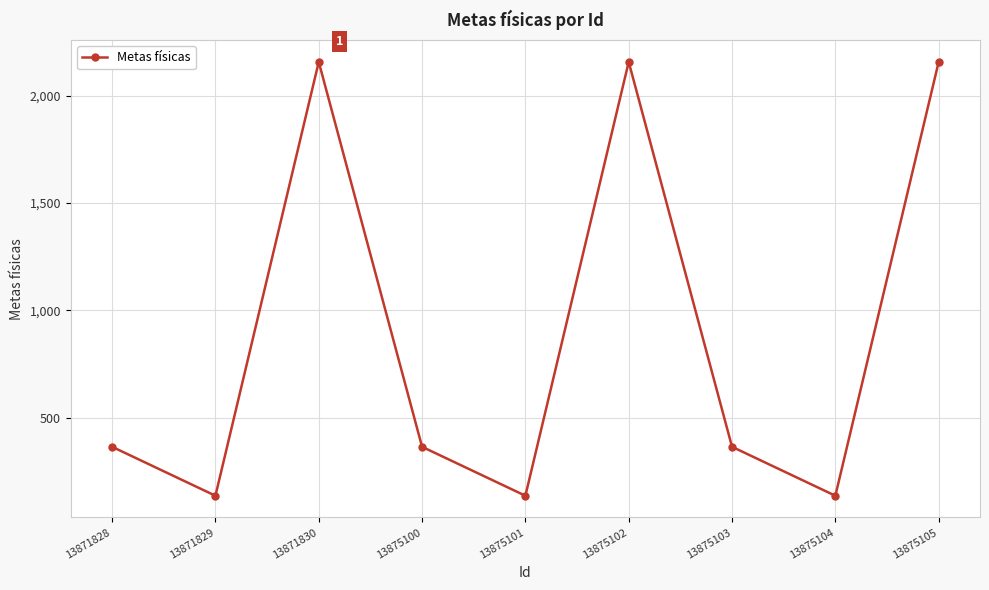

True or false: the data shows 364 at 13875100.

True